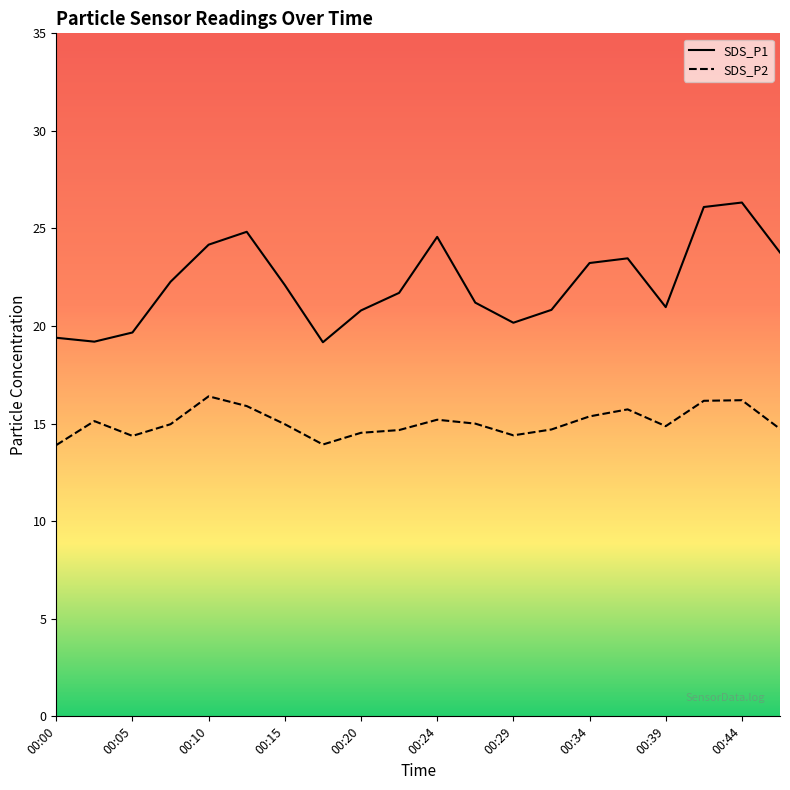

Count the number of data series in this chart.

2